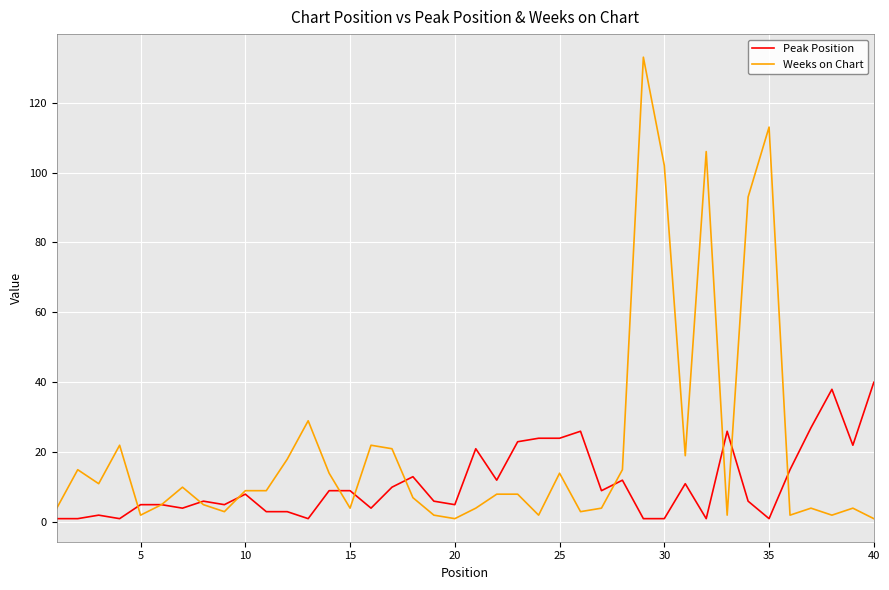

How many values in the Peak Position series are below 8?

20